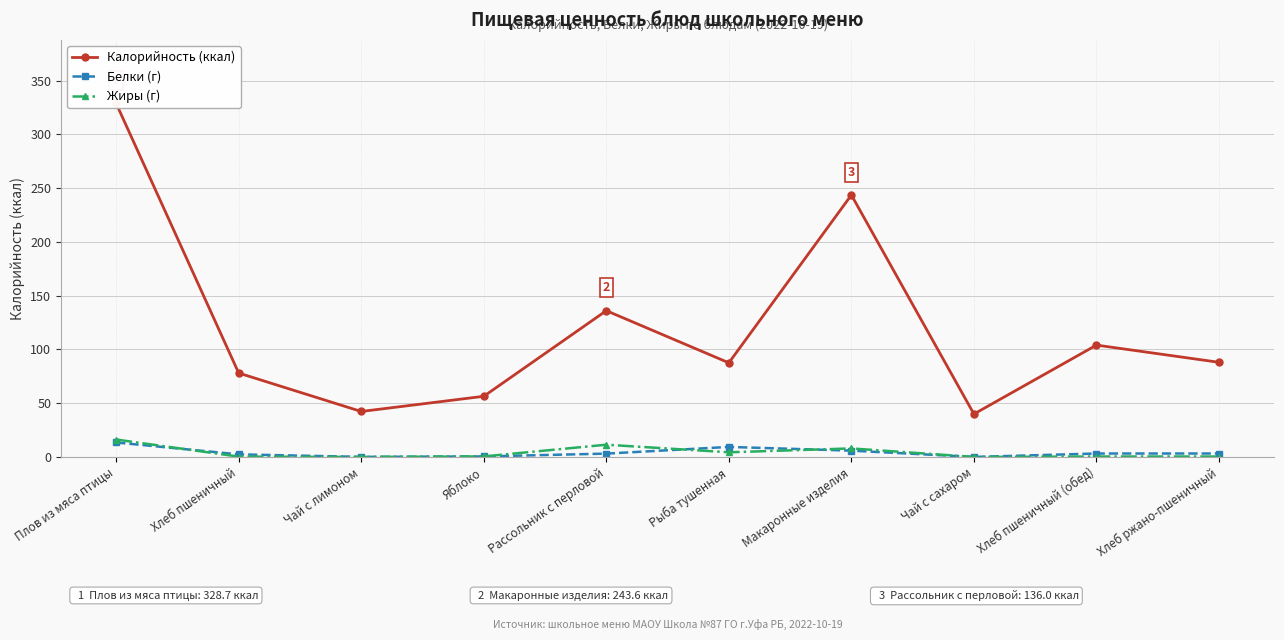

Is it true that Калорийность (ккал) equals 36.2 at Рыба тушенная?

False